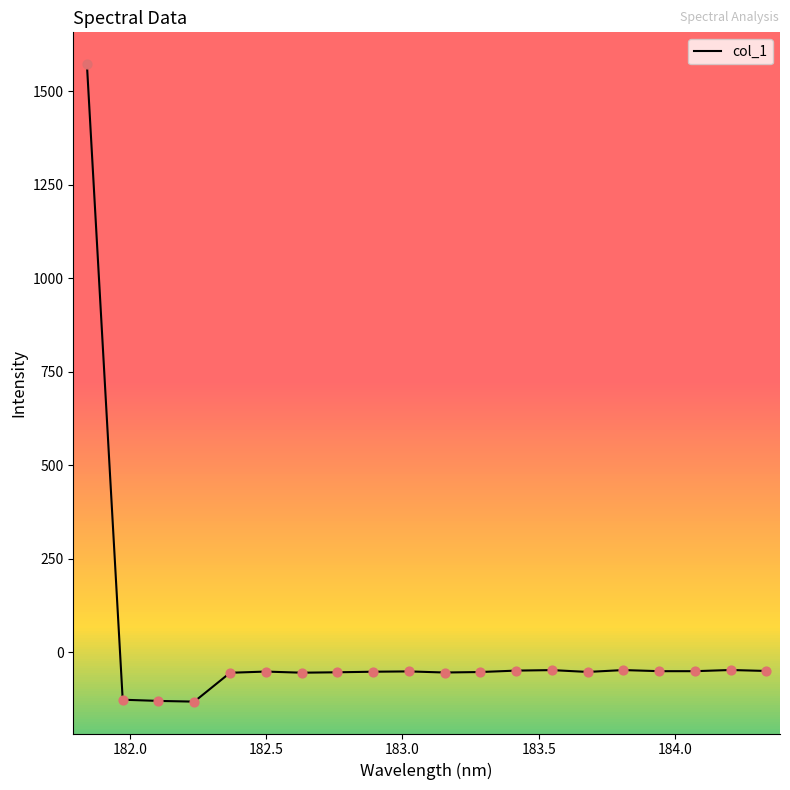

What is the difference between the maximum and minimum values?

1703.9